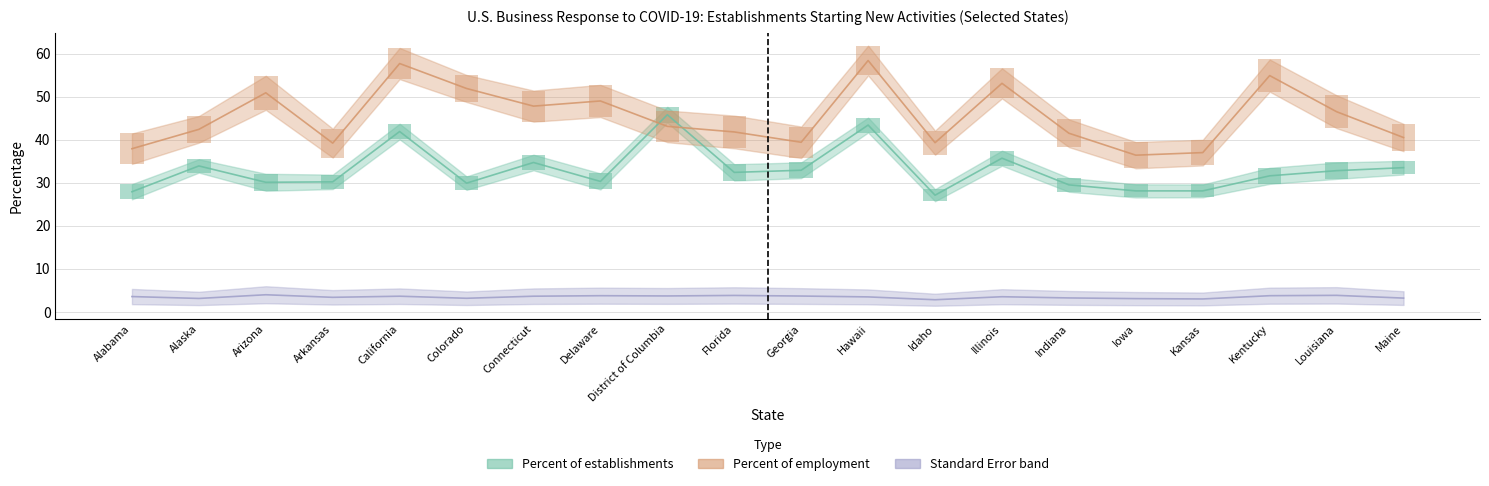

Which series has the largest range (max minus min)?

Percent of employment